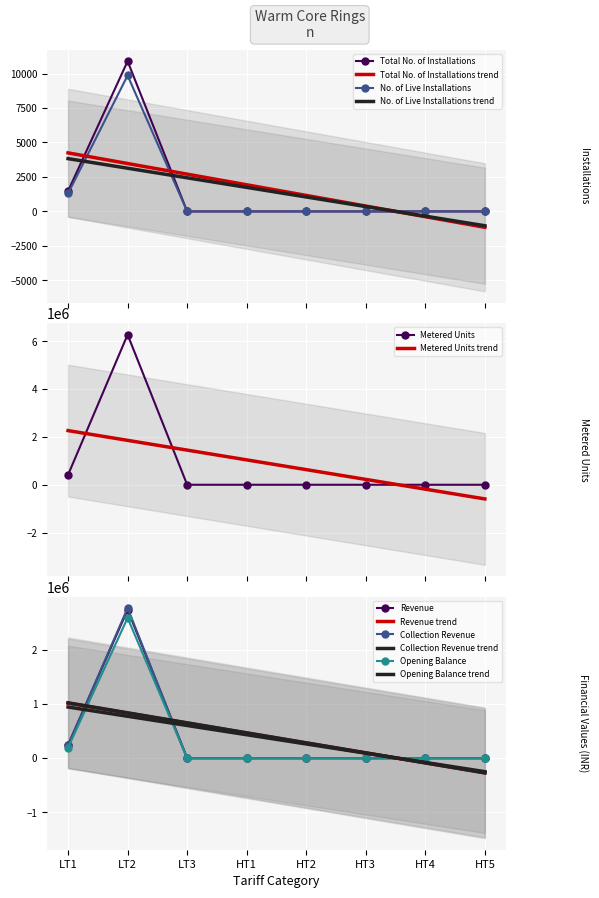

Between LT1 and HT3, which is larger?

LT1